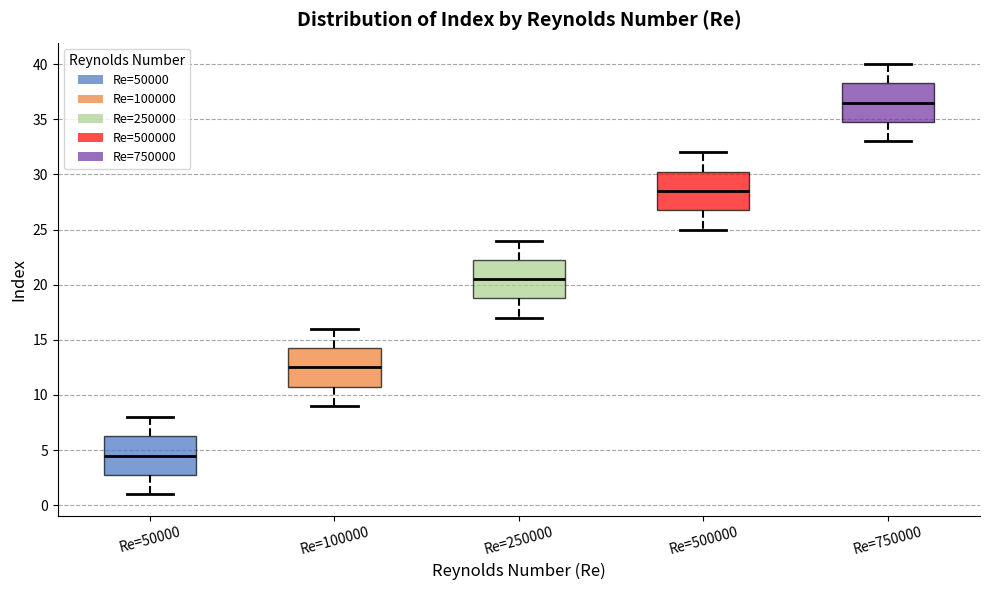

Reading left to right, read every box against the y-axis: the position of its median line, the range the box covers, and the ends of its whiskers. The values are not printed on the chart, so give them approximately, as read against the axis.

Re=50000: median 4.5, box 3.0 to 6.5, whiskers 1.0 to 8.0
Re=100000: median 12.5, box 11.0 to 14.5, whiskers 9.0 to 16.0
Re=250000: median 20.5, box 19.0 to 22.5, whiskers 17.0 to 24.0
Re=500000: median 28.5, box 27.0 to 30.5, whiskers 25.0 to 32.0
Re=750000: median 36.5, box 35.0 to 38.5, whiskers 33.0 to 40.0